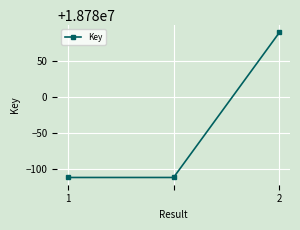

Reading right to left, what are all the values shown in this chart?

18780089	18779888	18779888